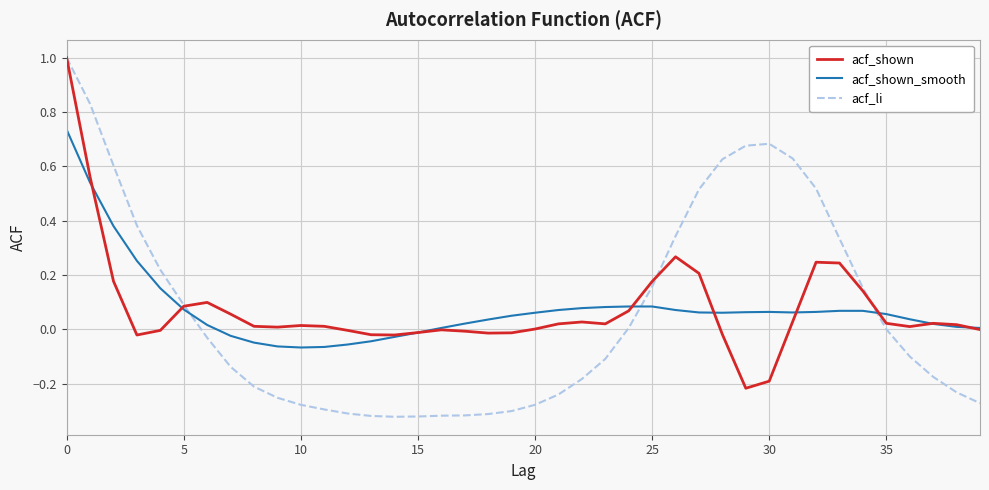

After their last crossing, which series has the higher values: acf_shown or acf_li?

acf_shown